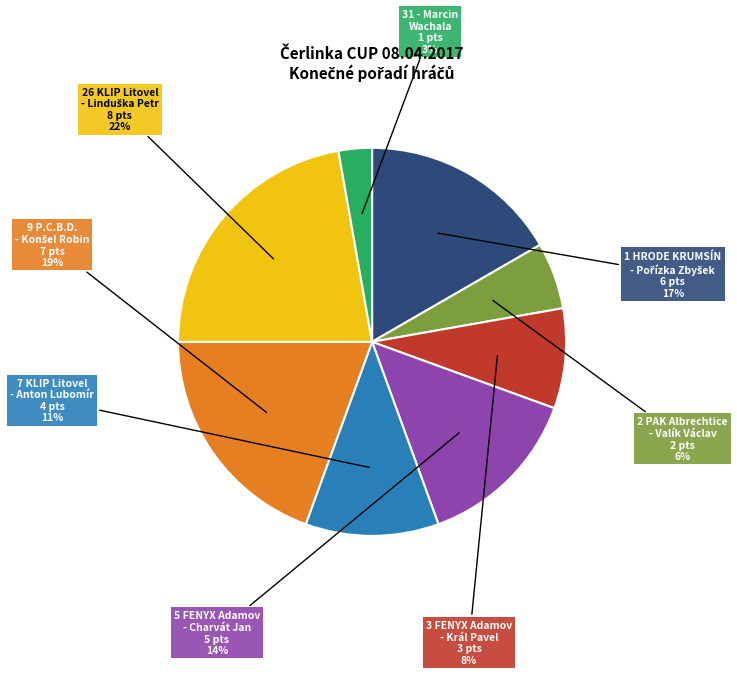

Which slice is the smallest?

31 - Marcin Wachala